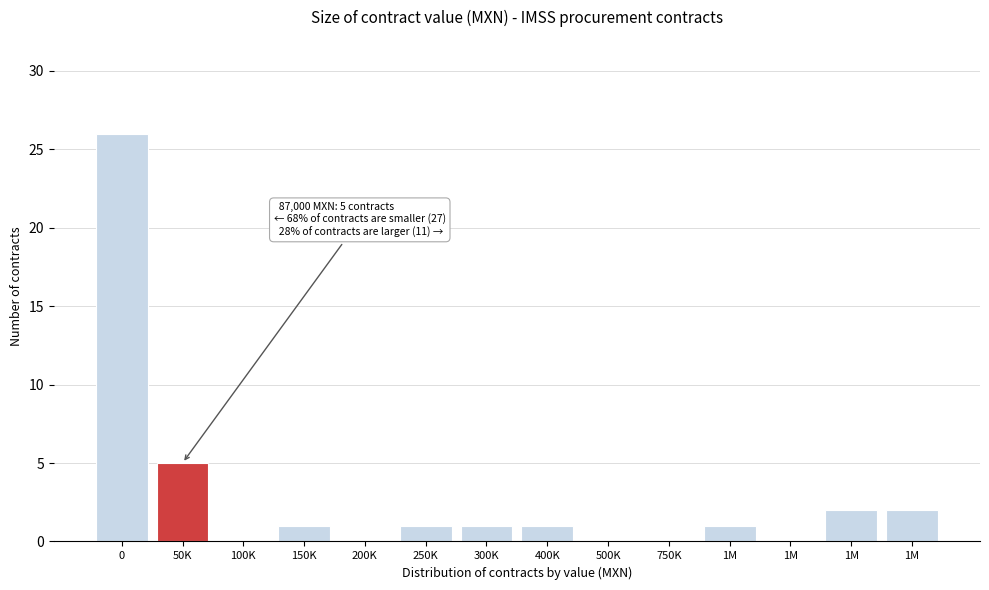

How many categories are shown in the chart?

14